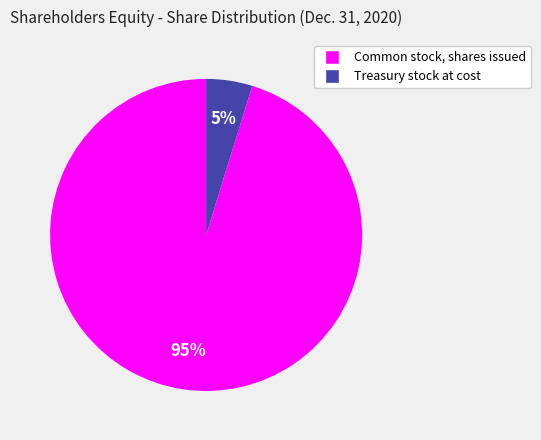

What percentage is the Common stock, shares issued slice, to the nearest percent?

95%